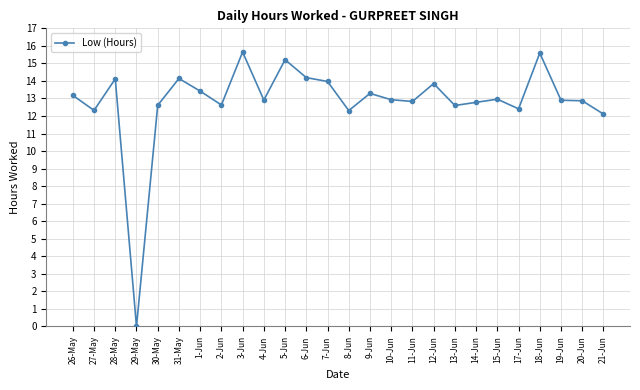

Which category has the lowest value across all series?

29-May